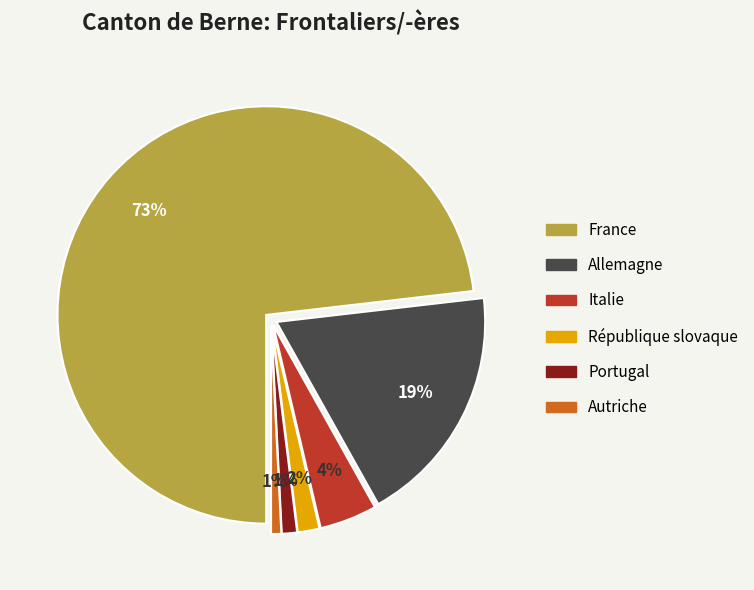

Do Allemagne and Portugal together represent more than half of the pie?

No